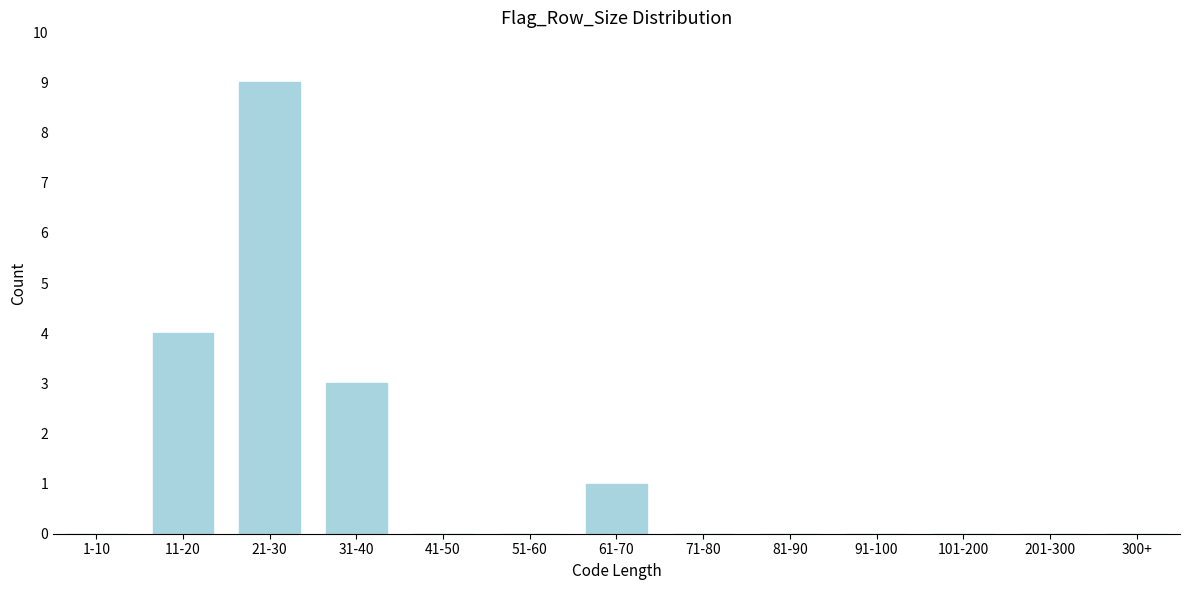

Reading right to left, extract all data points from this chart.

300+=0	201-300=0	101-200=0	91-100=0	81-90=0	71-80=0	61-70=1	51-60=0	41-50=0	31-40=3	21-30=9	11-20=4	1-10=0